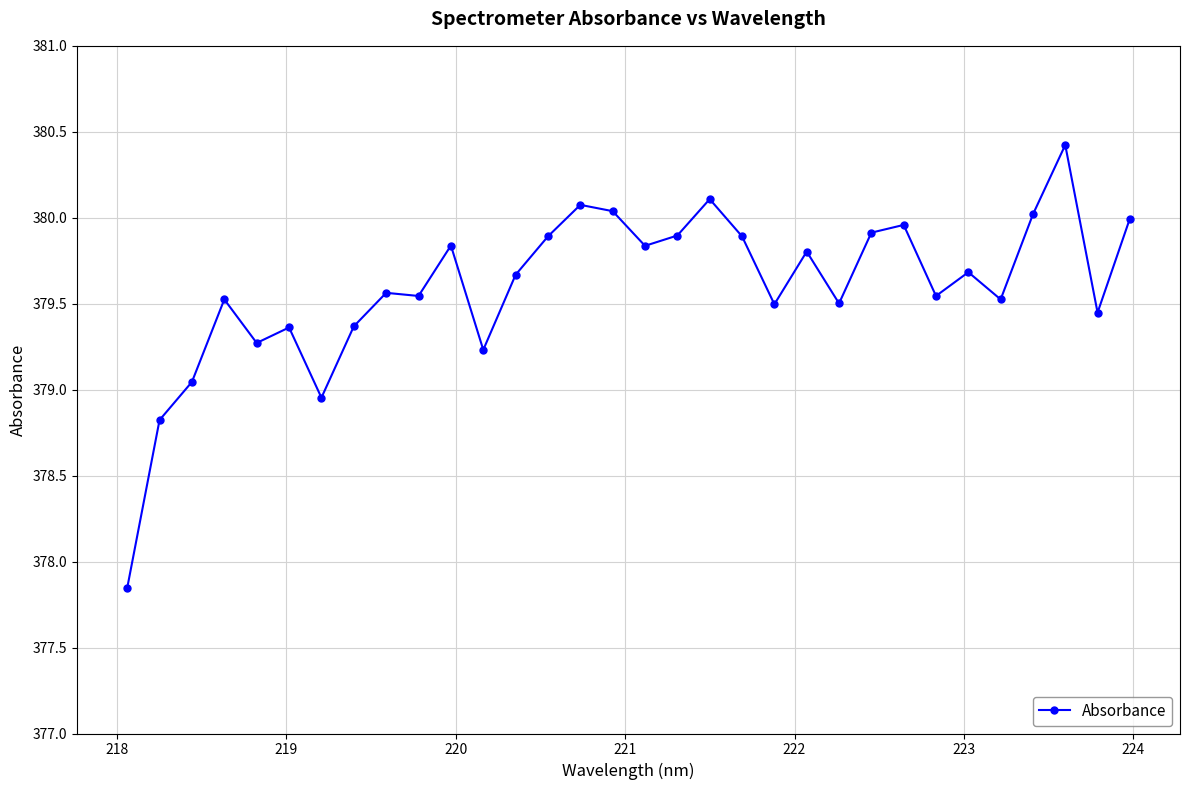

What is the sum of all values?

12147.1